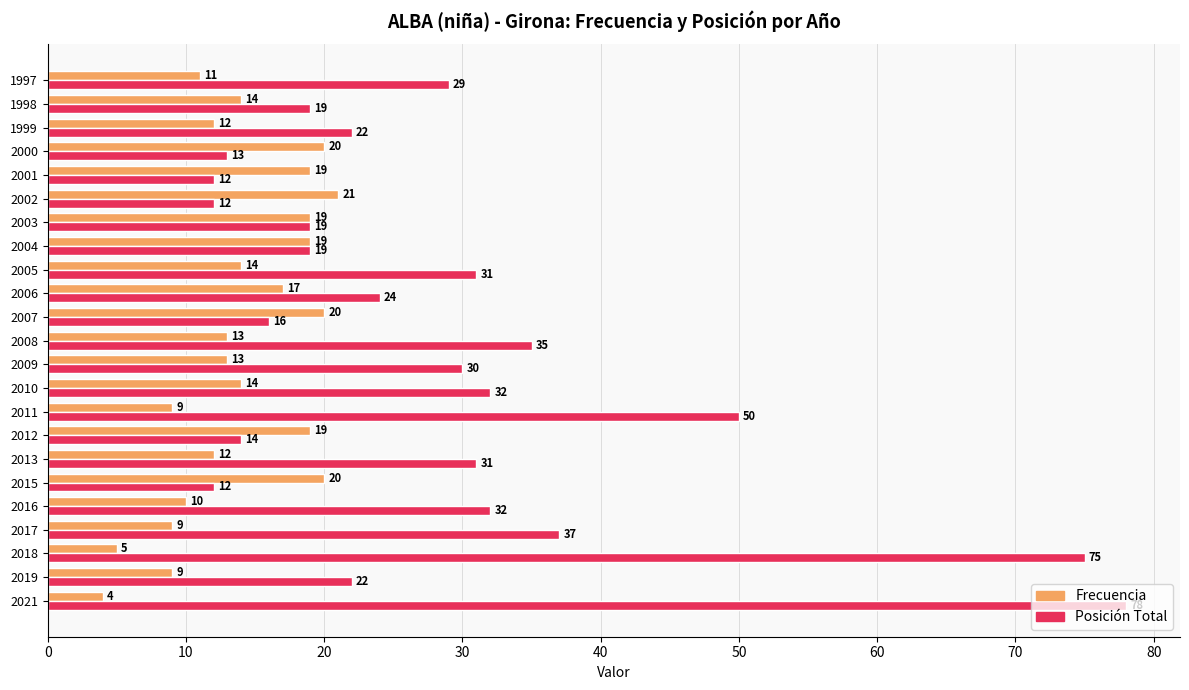

List the series in order of their peak value, highest first.

Posición Total, Frecuencia